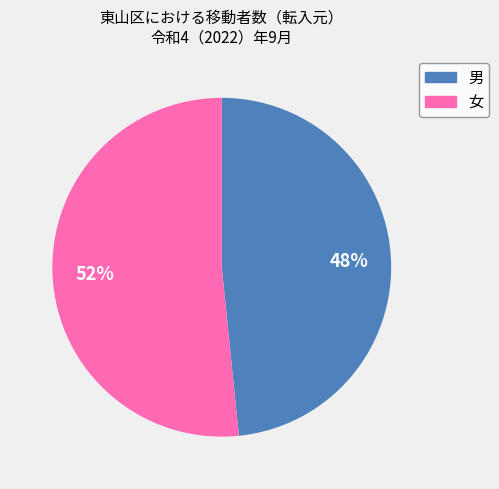

Count the number of slices in the pie.

2